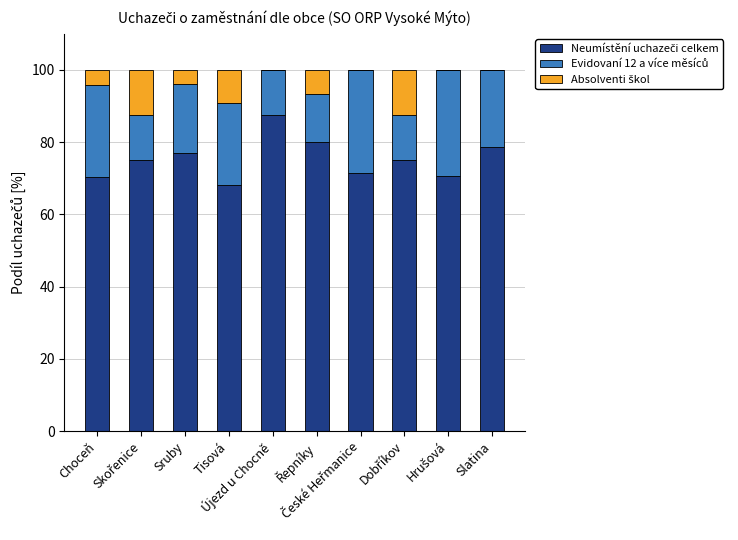

Which series has the largest range (max minus min)?

Neumístění uchazeči celkem